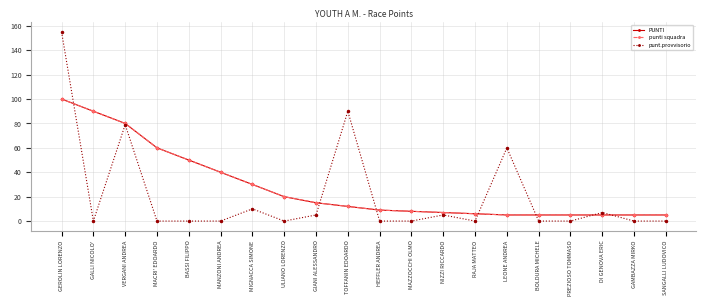

True or false: punti squadra has a value of 5 at GAMBAZZA MIRKO.

True